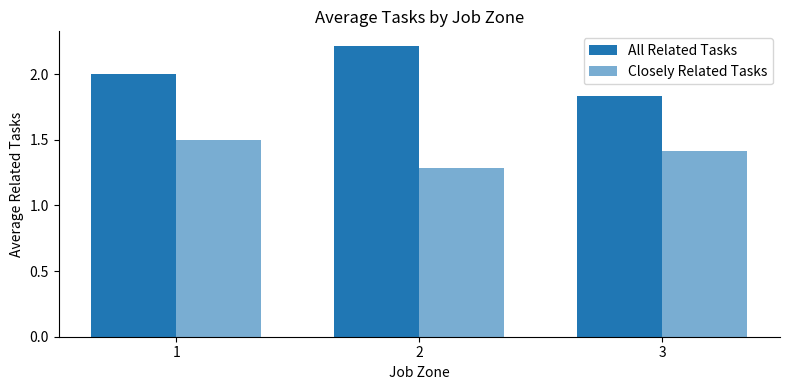

Count the number of data series in this chart.

2